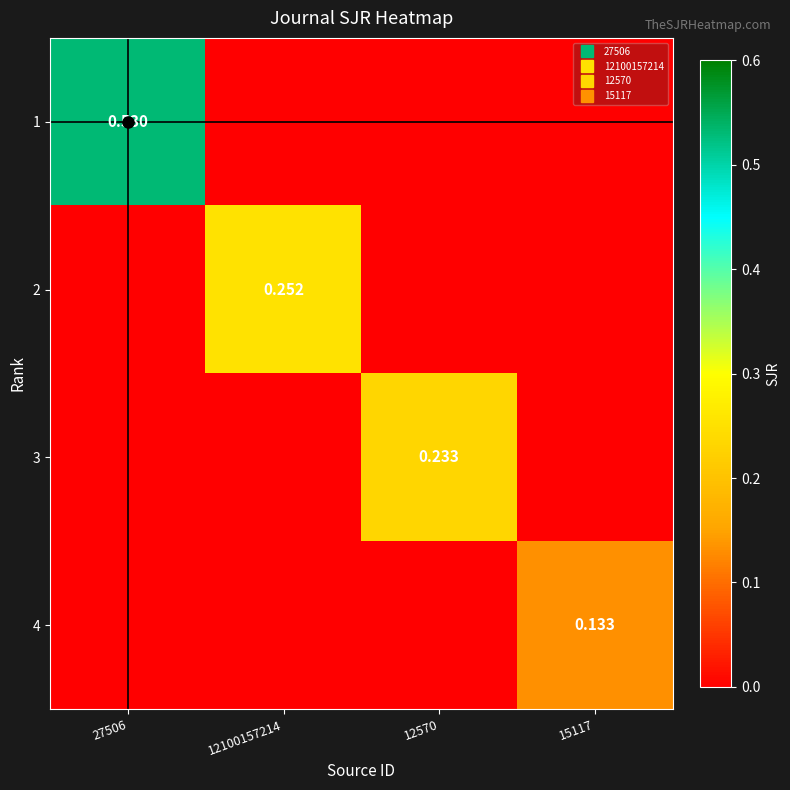

What is the difference between the highest and lowest values at 12570?

0.2